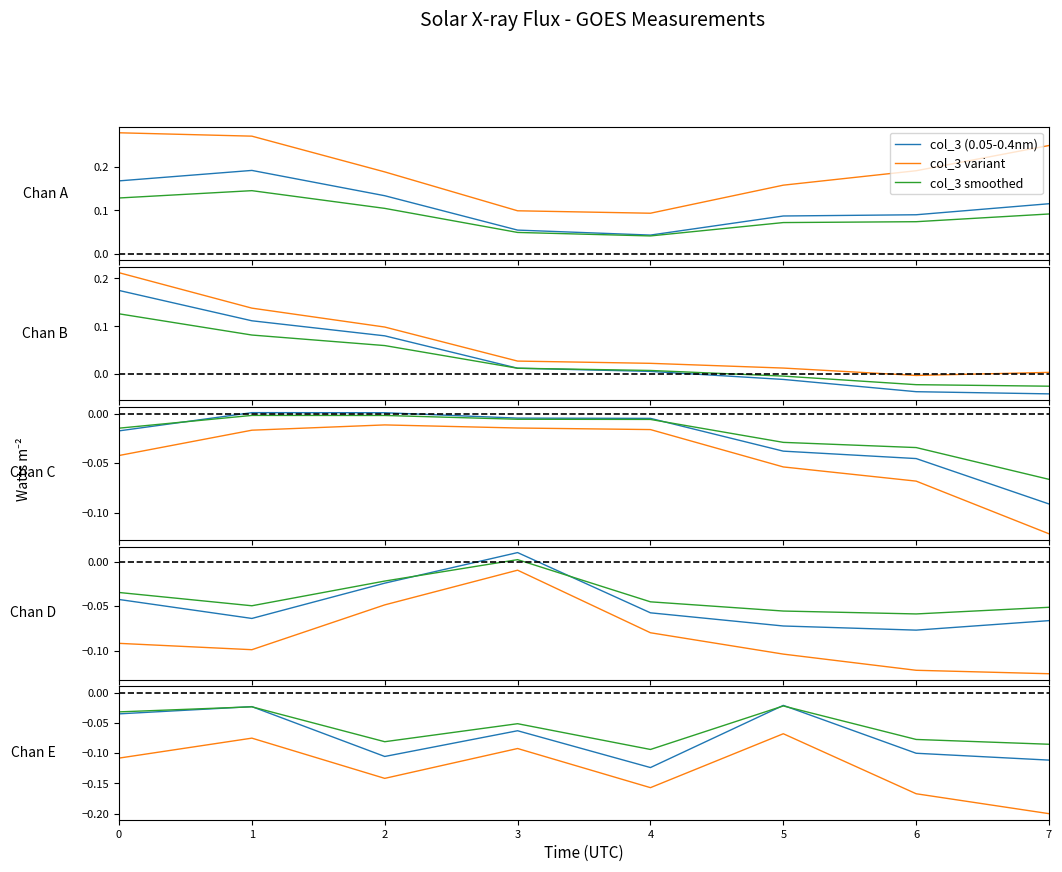

In col_3 smoothed, how many points are lower than both neighbors (excluding endpoints)?

2